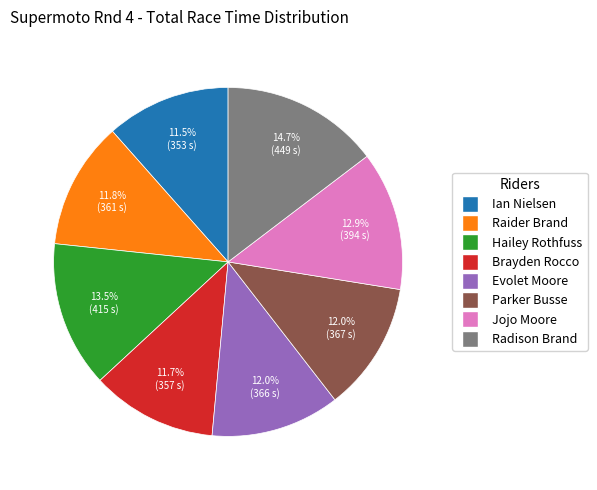

What percentage is the Jojo Moore slice, to the nearest percent?

13%